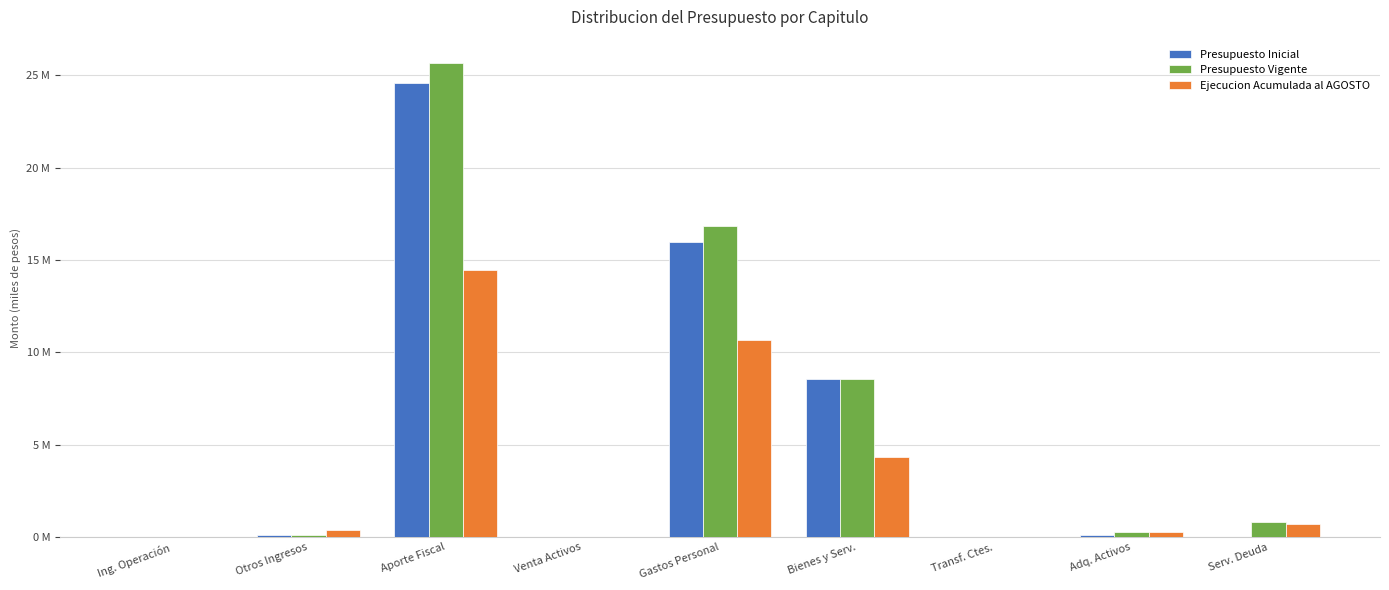

Which series has the largest range (max minus min)?

Presupuesto Vigente